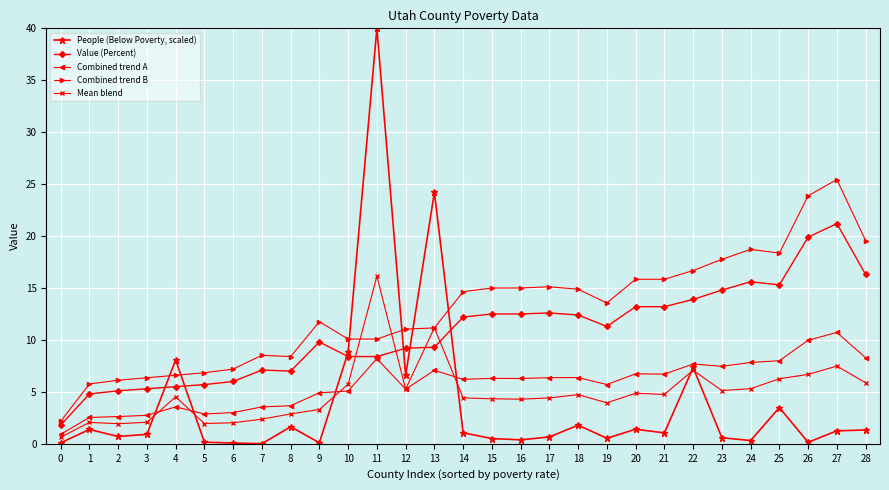

What is the minimum value for Value (Percent)?

1.8